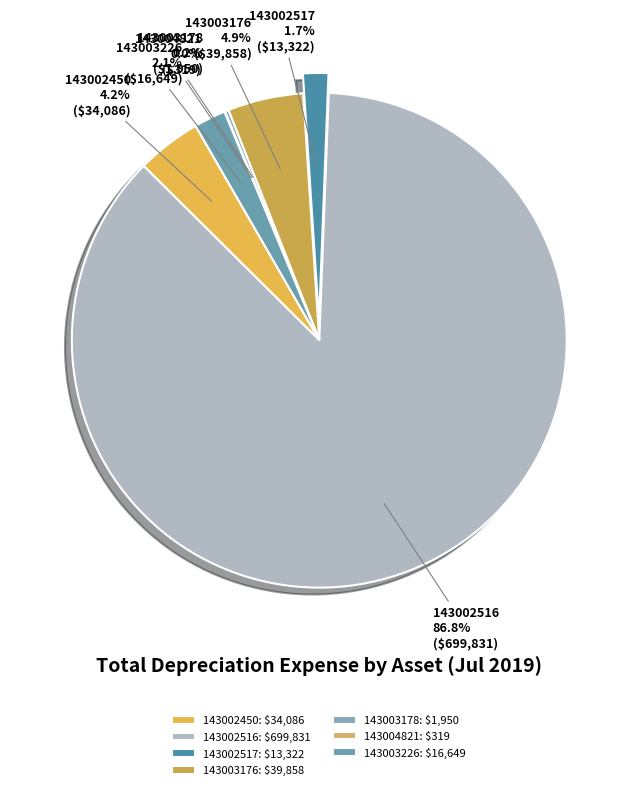

How much of the chart is everything except 143002517?

98.3%